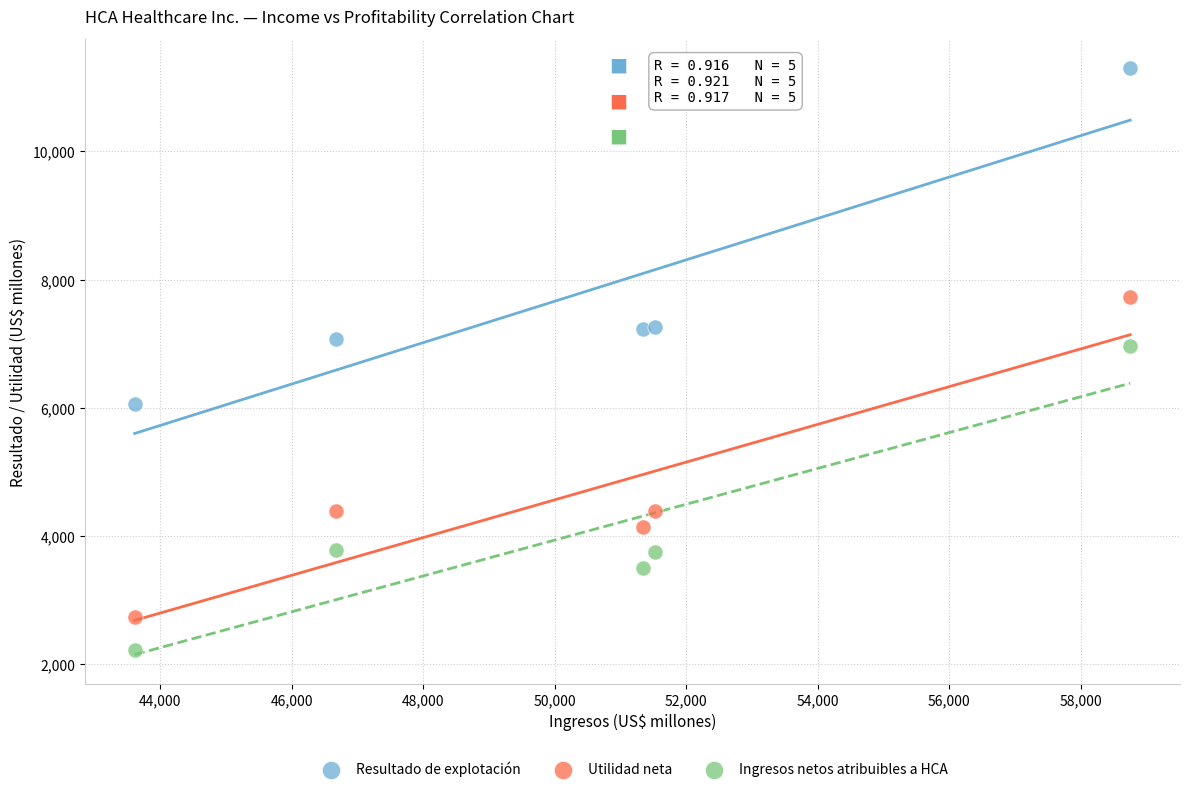

Which series has the largest Y range (max minus min)?

Resultado de explotación